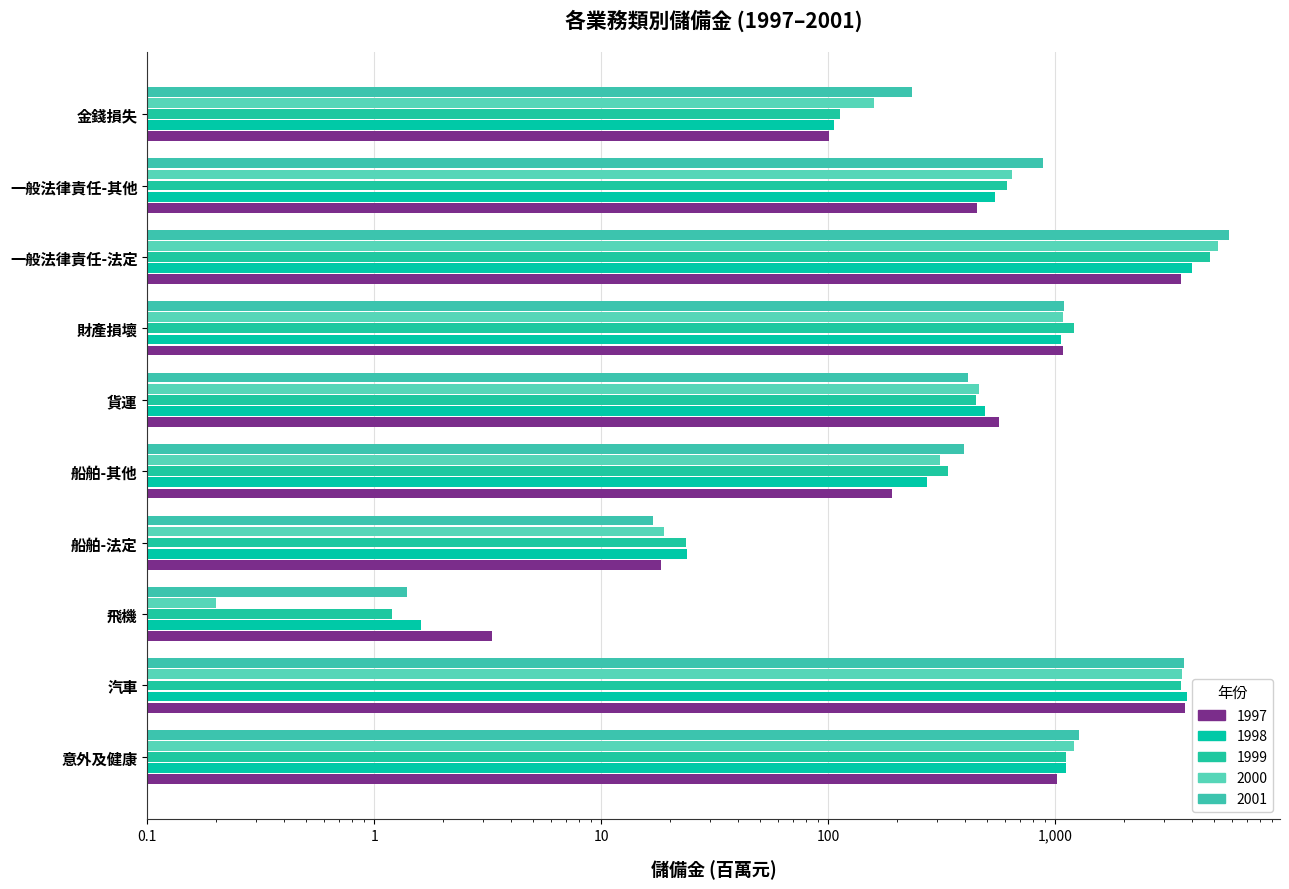

How many data points in 2001 are above 886?

5